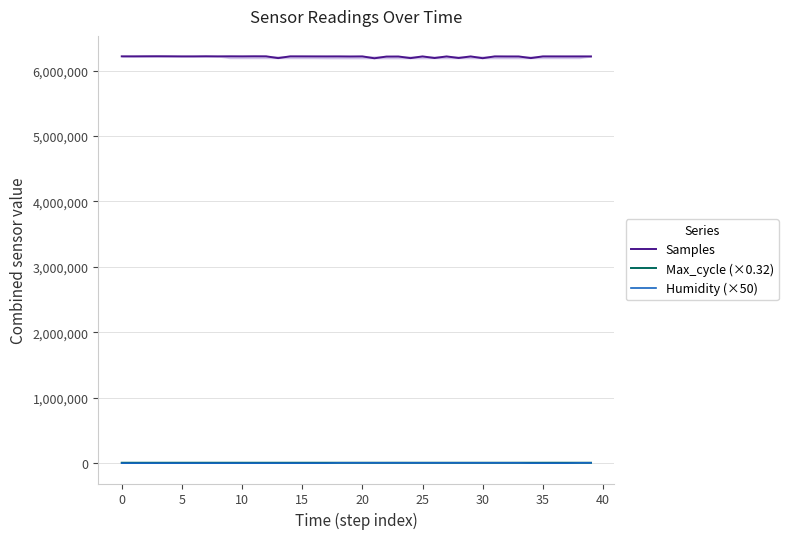

What is the difference between the maximum and minimum values in the Max_cycle (×0.32) series?

264.0